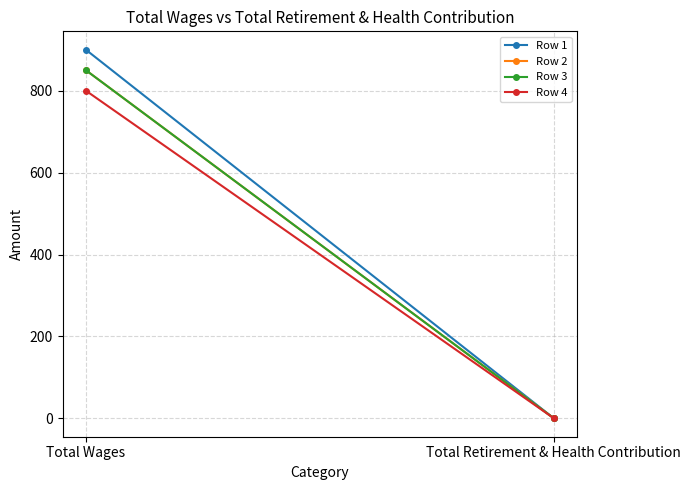

How many values in Row 2 are above zero?

1